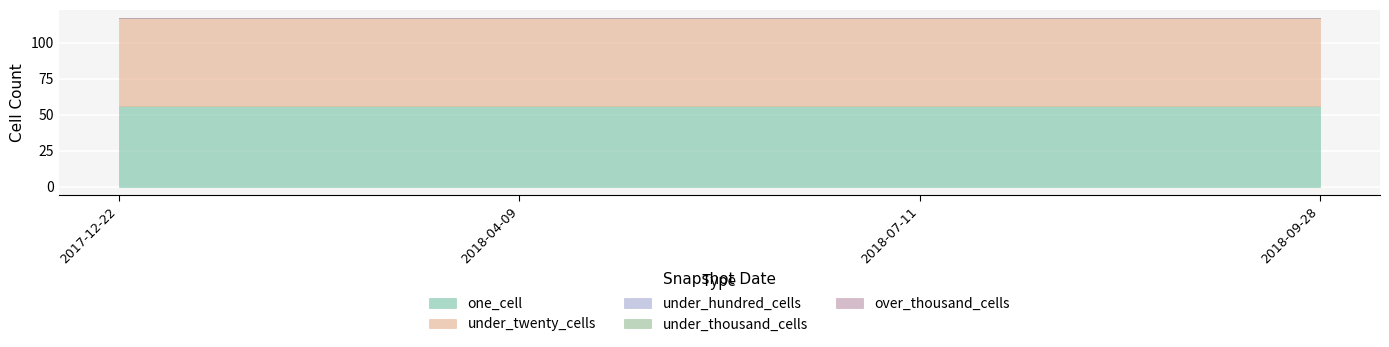

List the series in order of their peak value, highest first.

under_twenty_cells, one_cell, under_hundred_cells, under_thousand_cells, over_thousand_cells